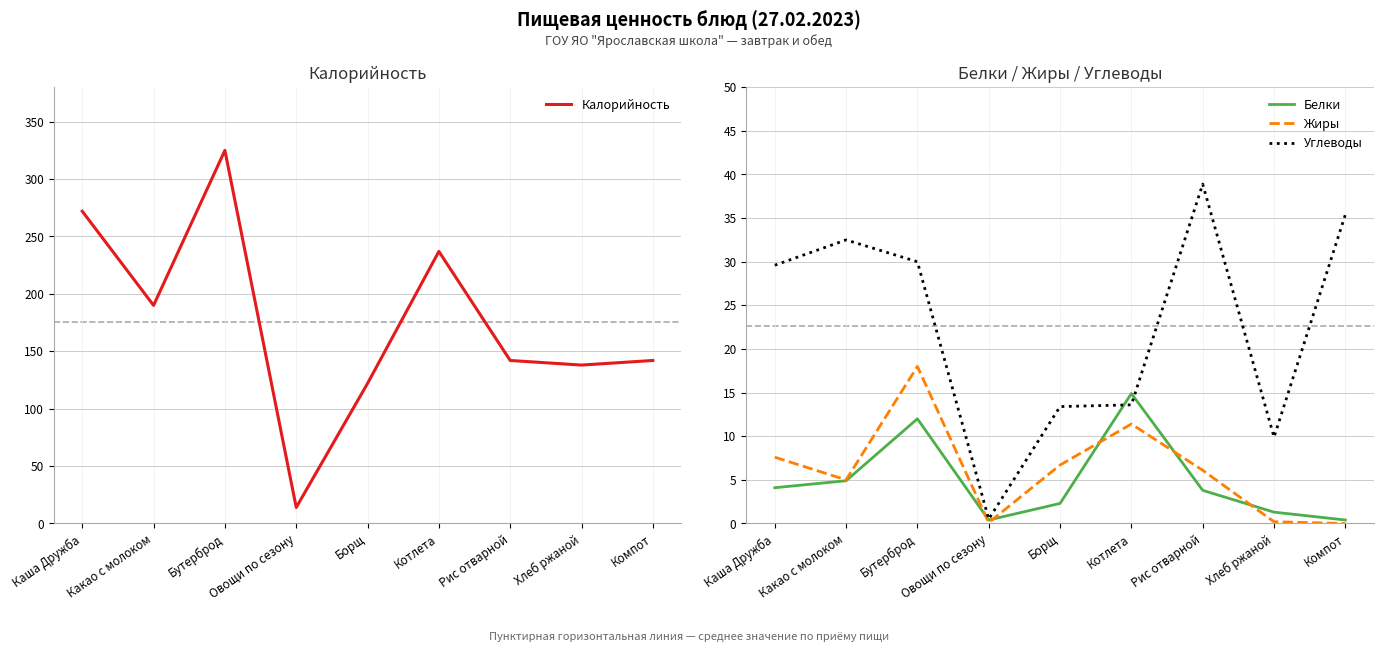

Which series has the largest total across all categories?

Калорийность